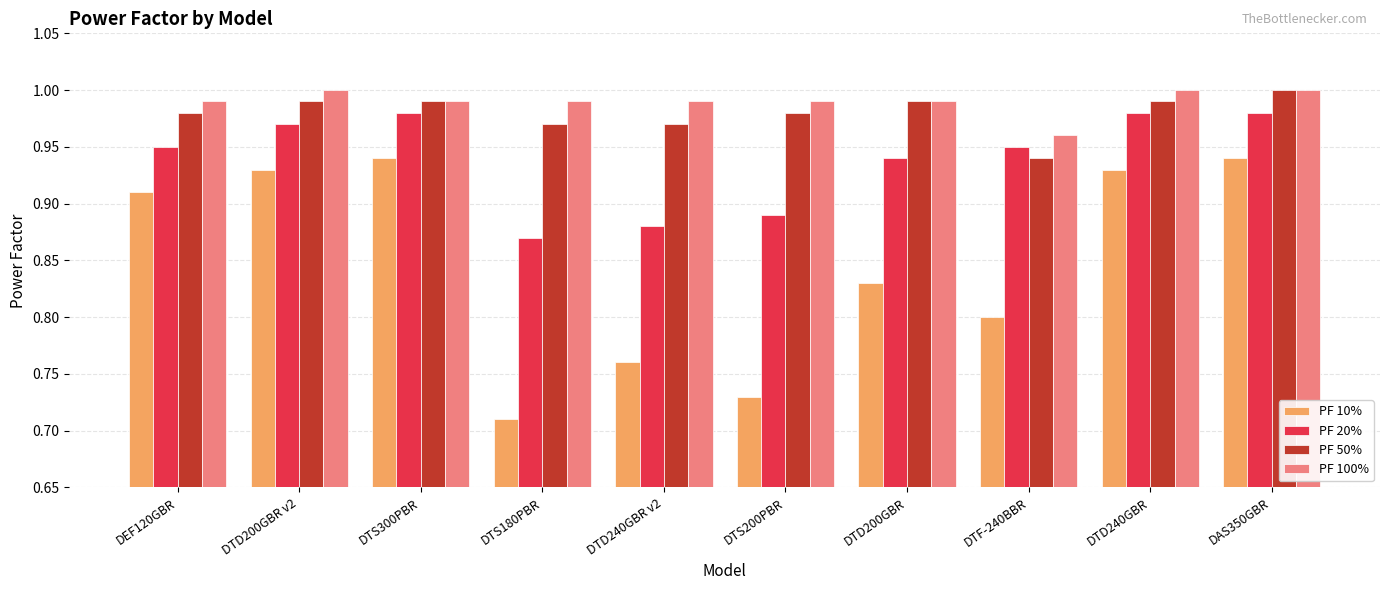

Which label corresponds to the smallest value in the chart?

DTS180PBR